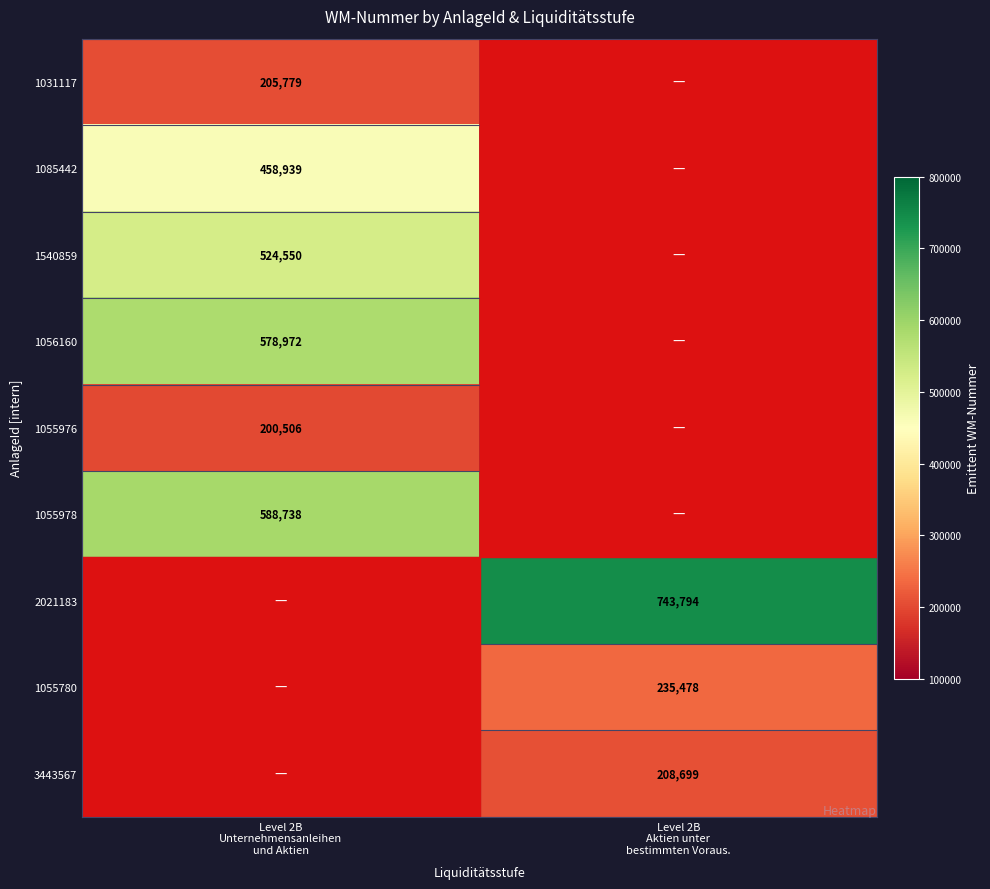

Read the 1055780 value at Level 2B Aktien unter bestimmten Voraus..

235478.0